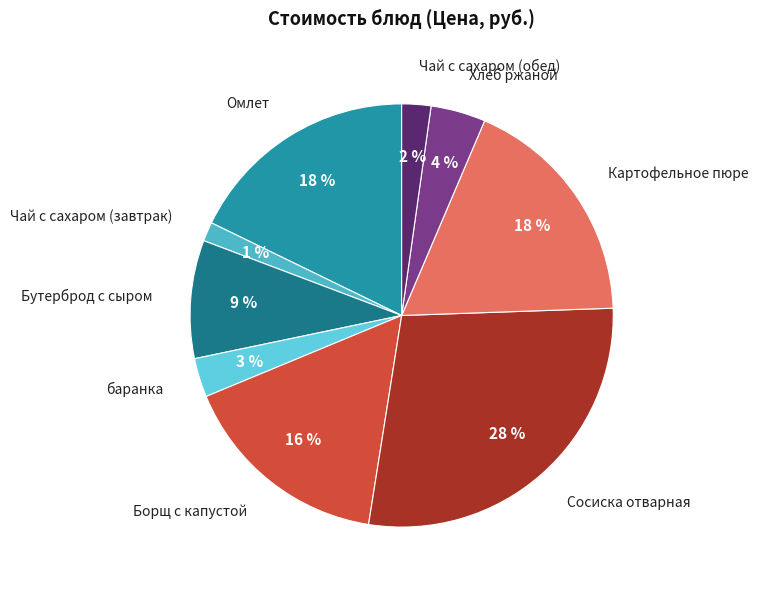

Does Картофельное пюре account for over 50% of the chart?

No